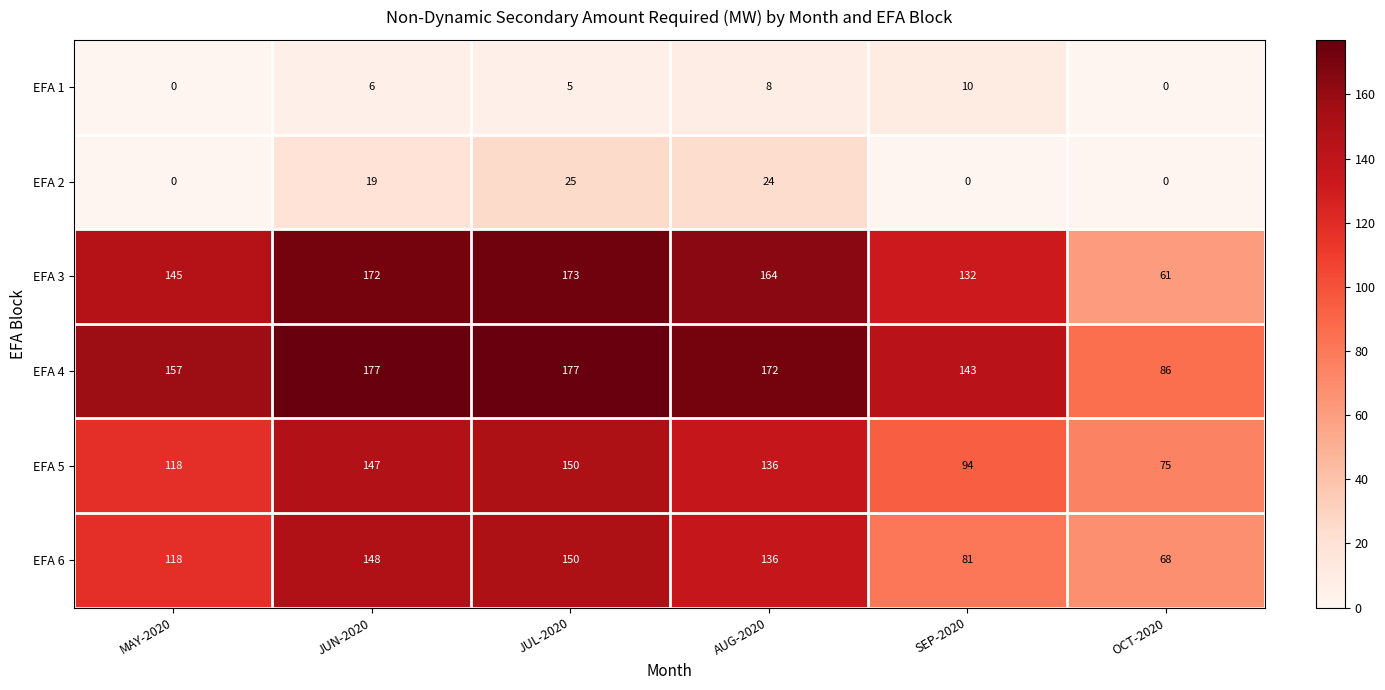

List the labels in order of EFA 6 value, smallest first.

OCT-2020, SEP-2020, MAY-2020, AUG-2020, JUN-2020, JUL-2020